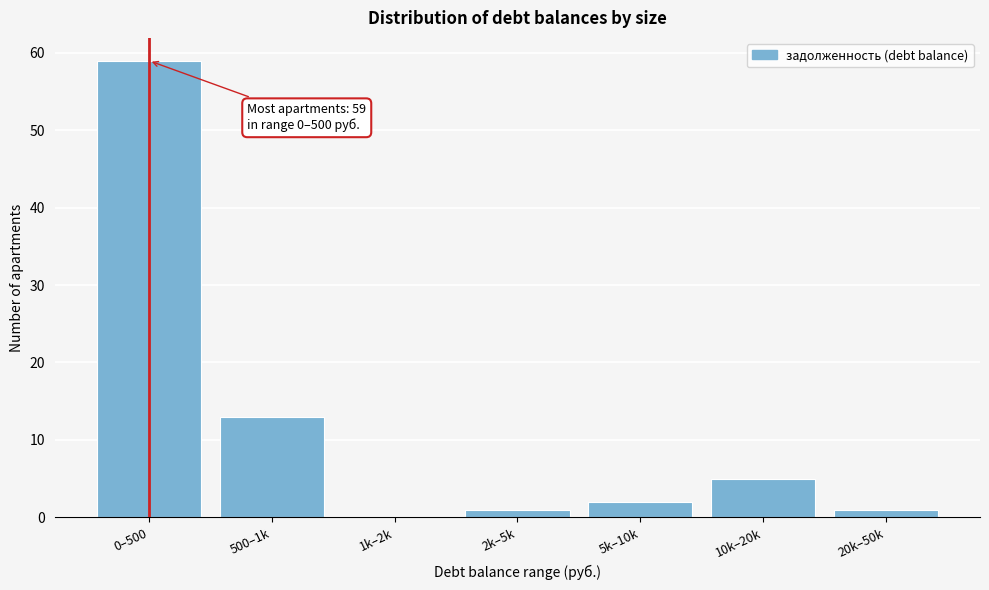

Reading left to right, what are all the values shown in this chart?

0–500=59	500–1k=13	1k–2k=0	2k–5k=1	5k–10k=2	10k–20k=5	20k–50k=1